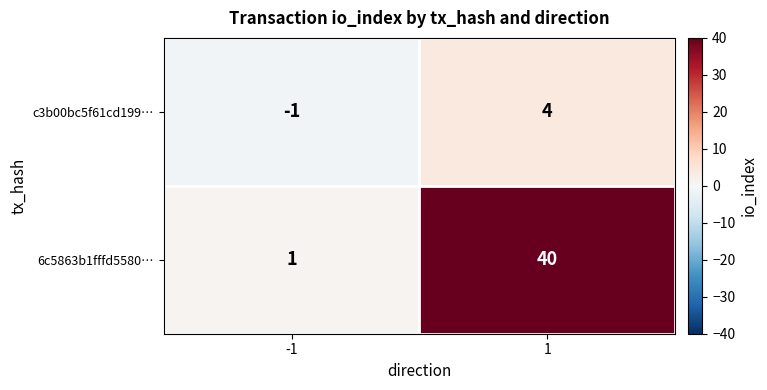

What is the total value across all series at 1?

44